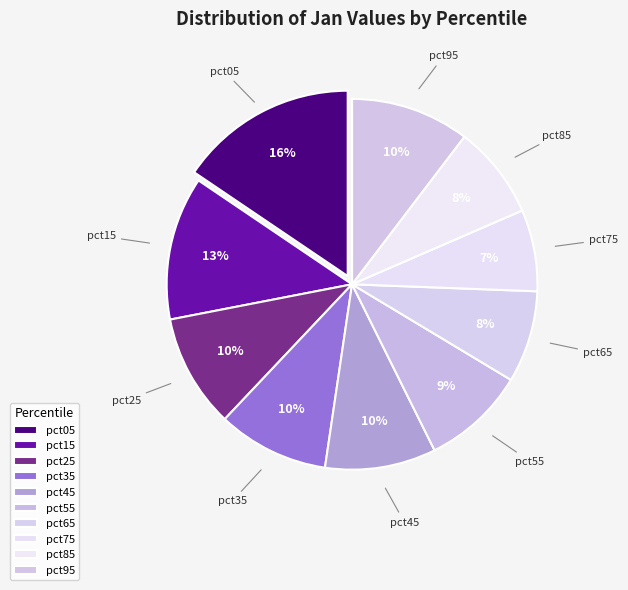

Between pct15 and pct45, which is larger?

pct15